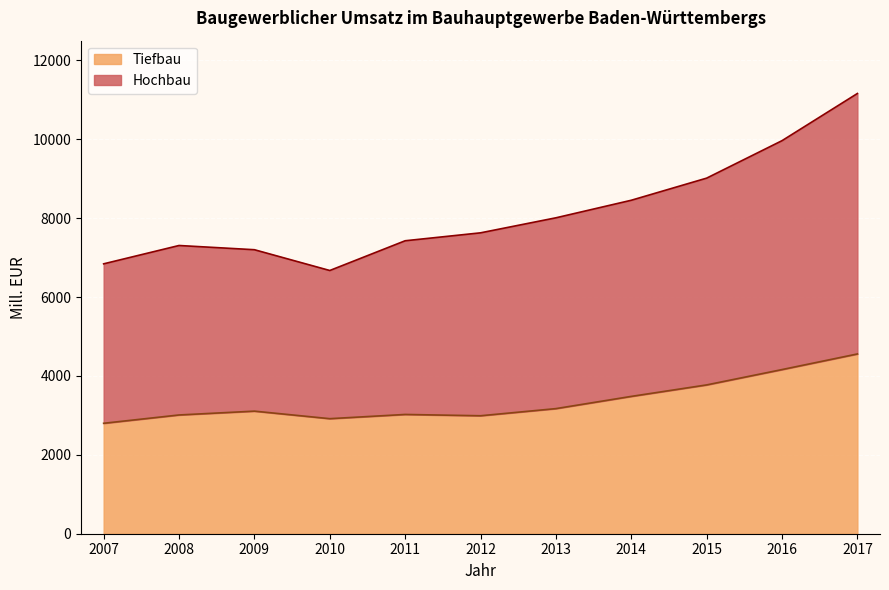

What is the sum of all Tiefbau values?

36998